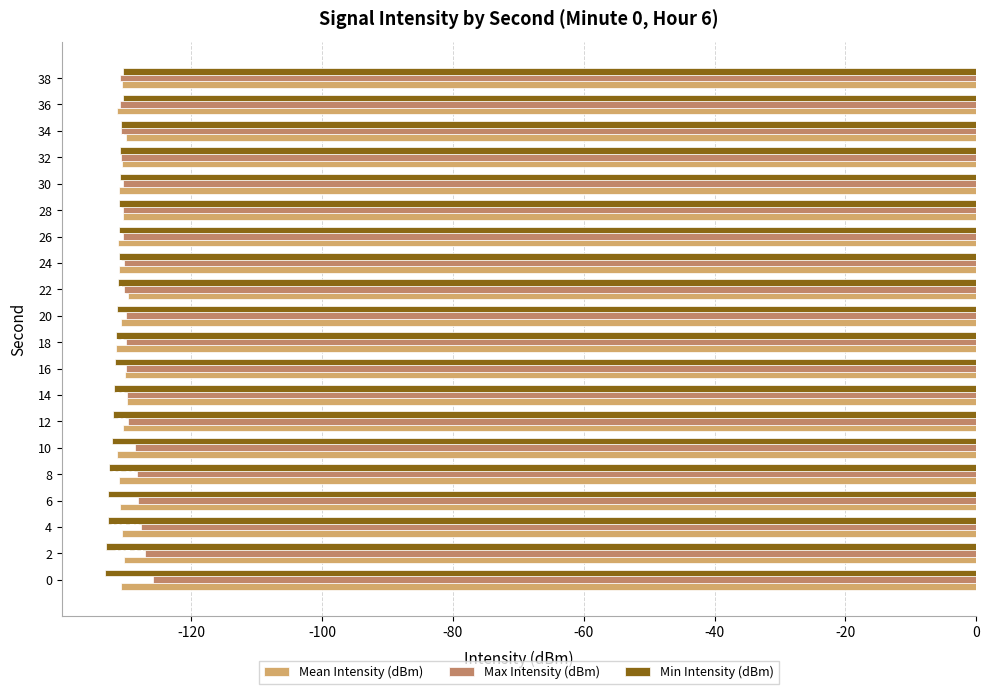

What is the average value of the Mean Intensity (dBm) series?

-130.7